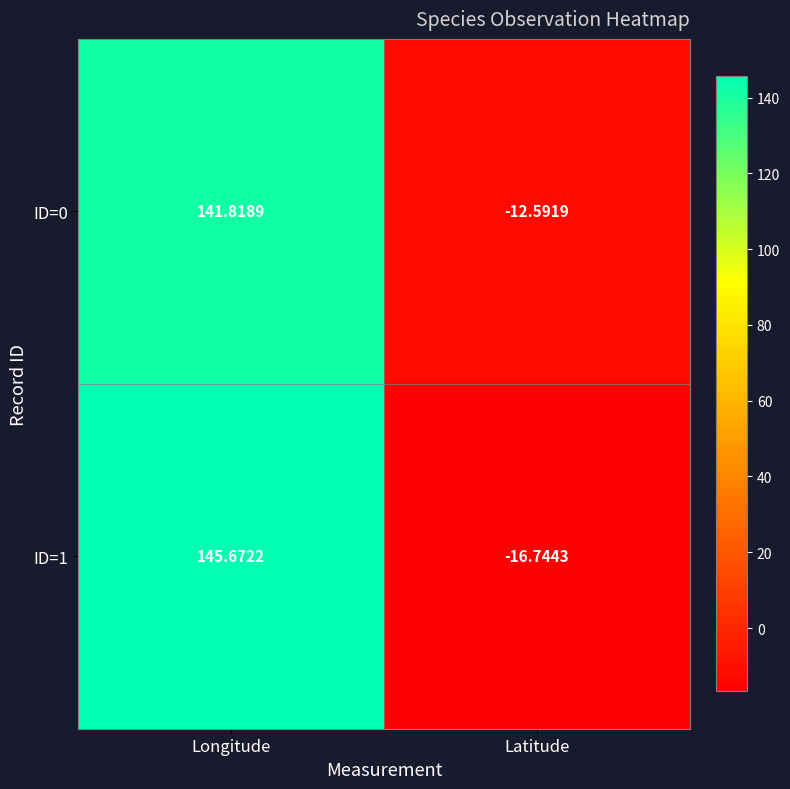

Where is ID=1 nearest to the value 64?

Latitude